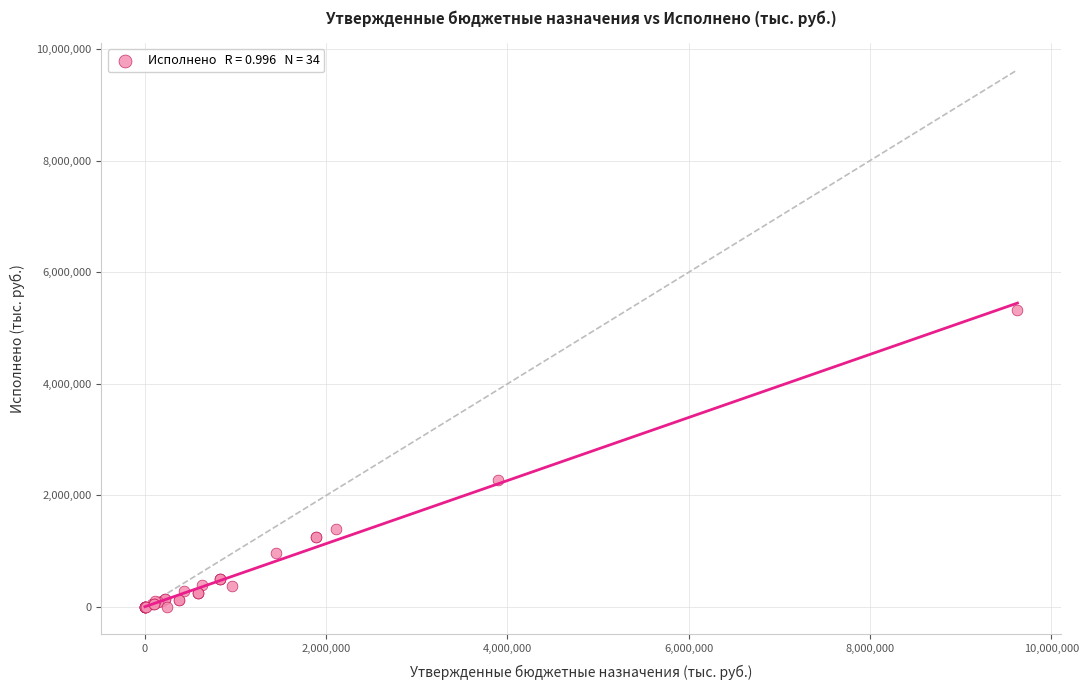

What Y value in the scatter plot is closest to 2658783?

2273490.9